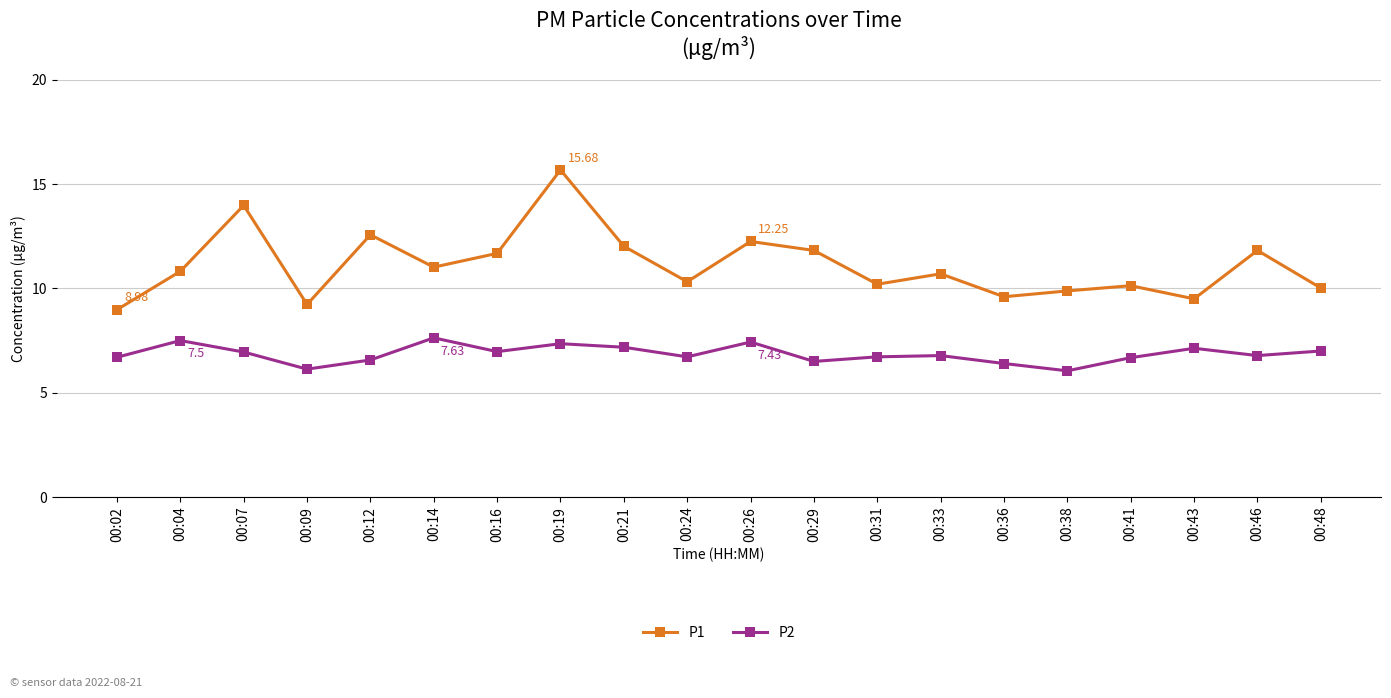

List the series in order of their overall mean, highest first.

P1, P2